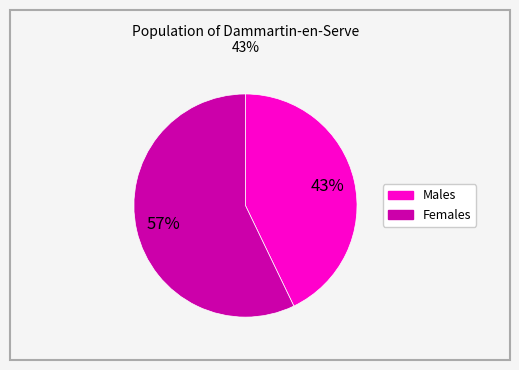

Rank the categories by value from highest to lowest.

Females, Males